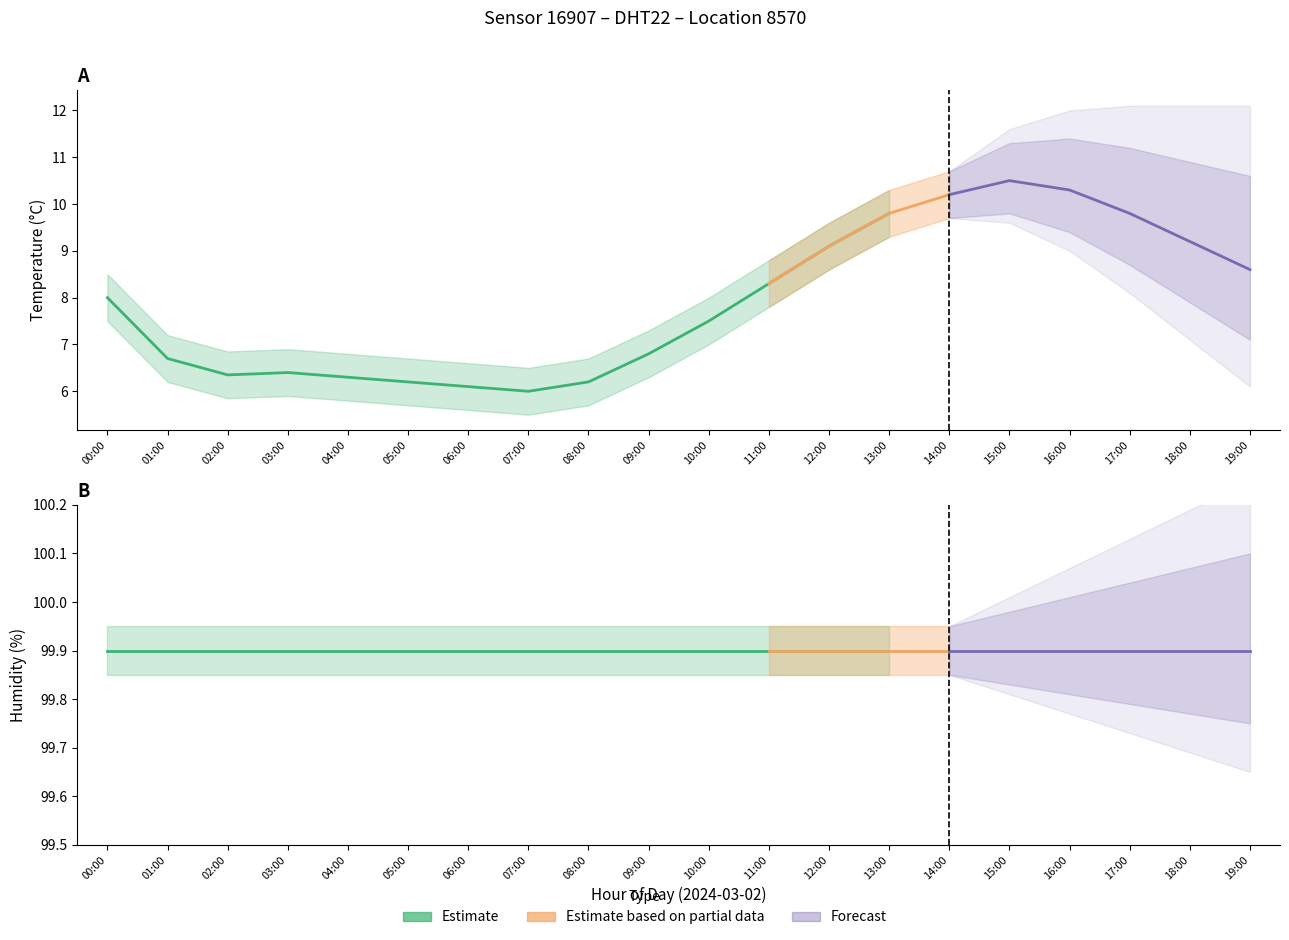

Is it true that temperature equals 8.6 at 19:00?

True